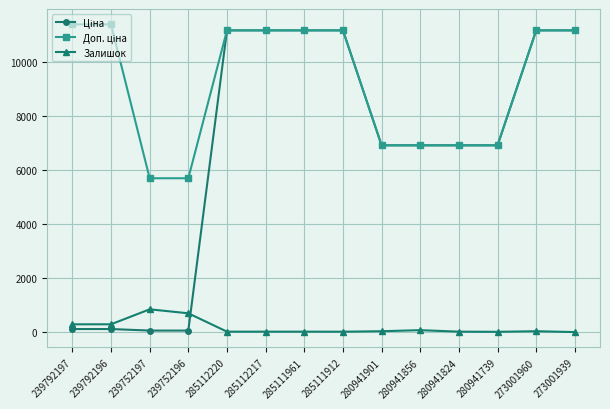

What is the difference between the highest and lowest values at 280941856?

6853.7